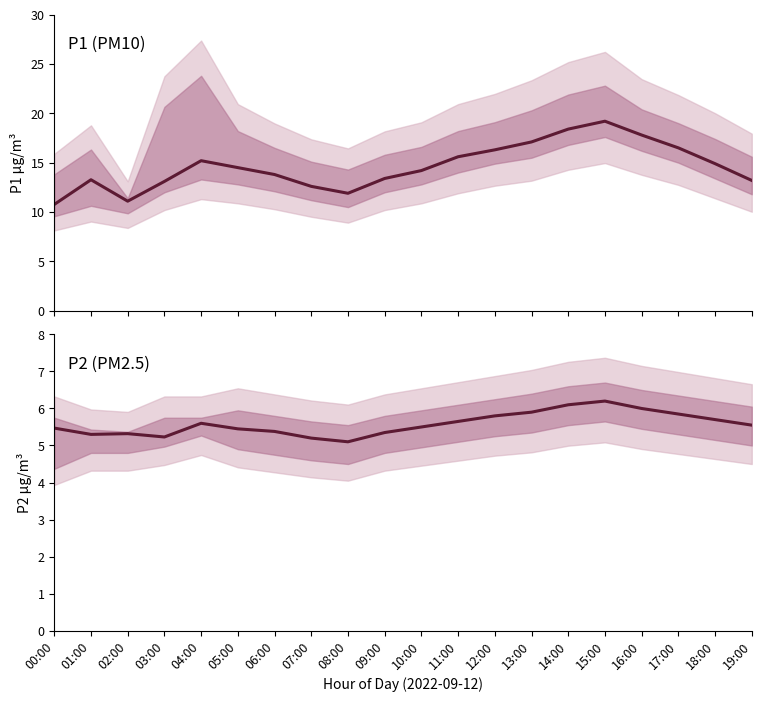

True or false: P1 (PM10) and P2 (PM2.5) cross at least once.

False